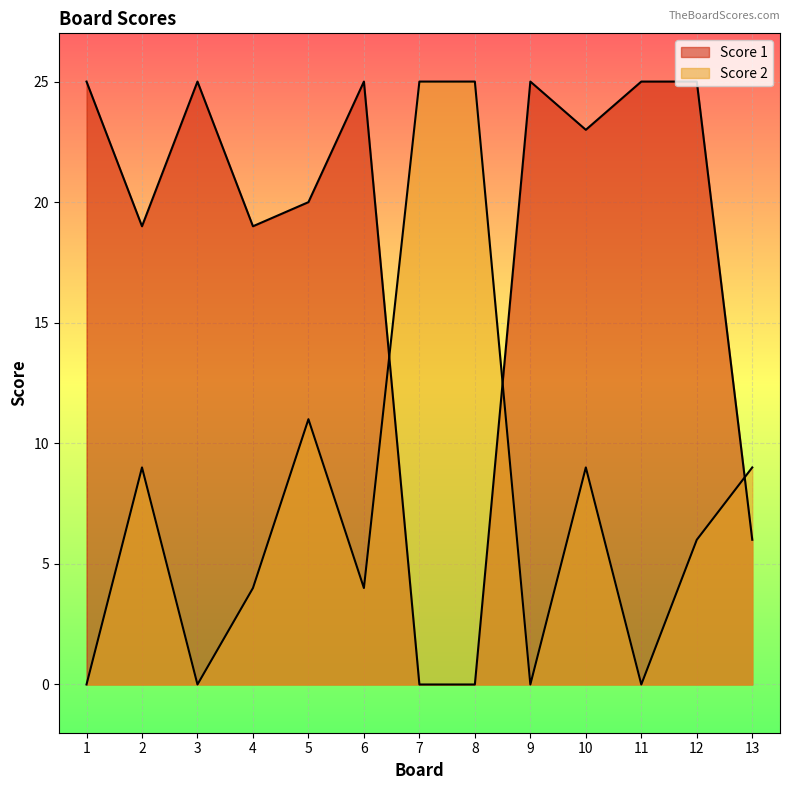

At which label does Score 1 reach its peak?

1